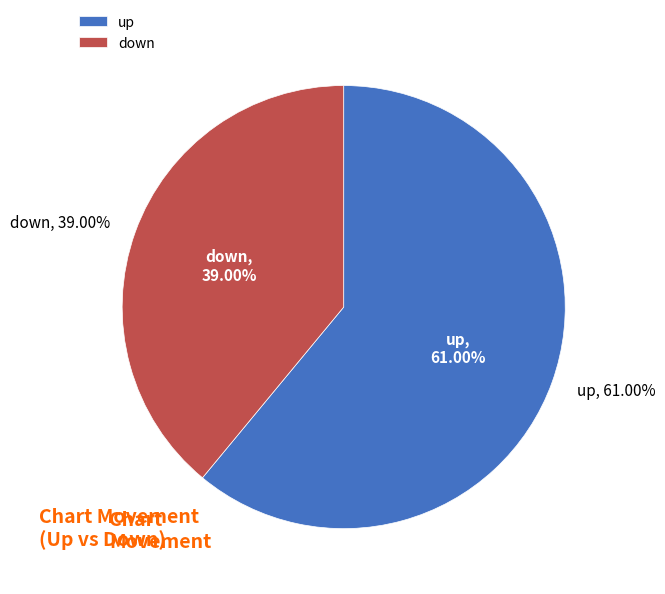

Rank the categories by value from lowest to highest.

down, up